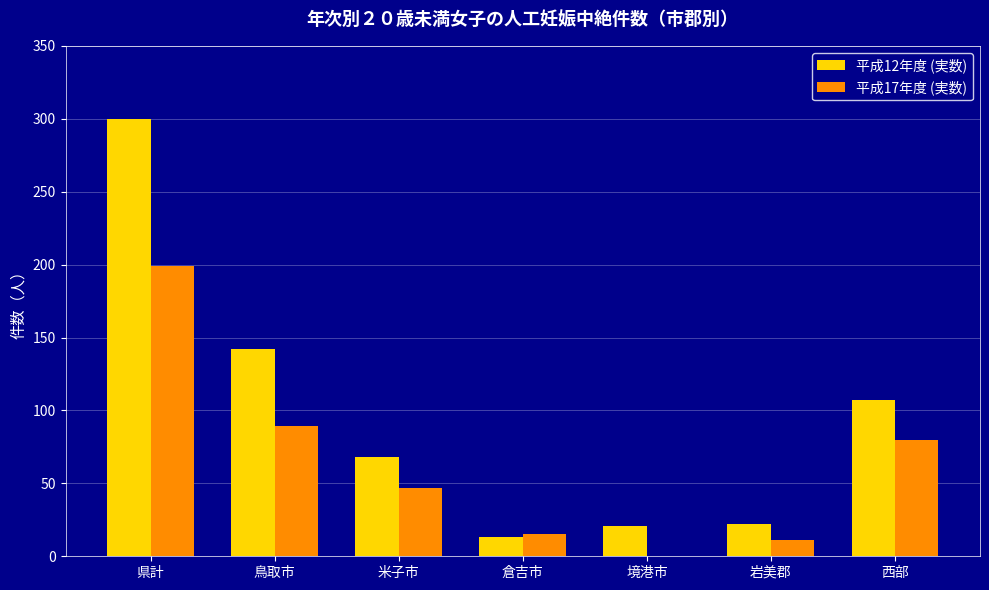

Between 鳥取市 and 西部, which series saw the biggest shift?

平成12年度 (実数)